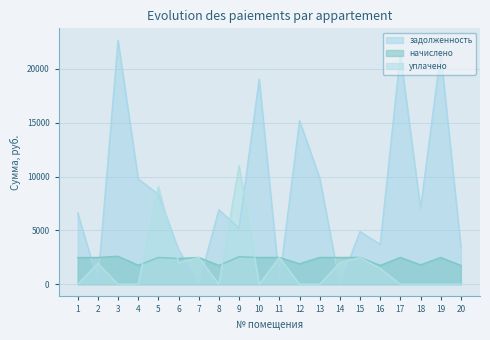

What is the total value across all series at 7?

4972.2